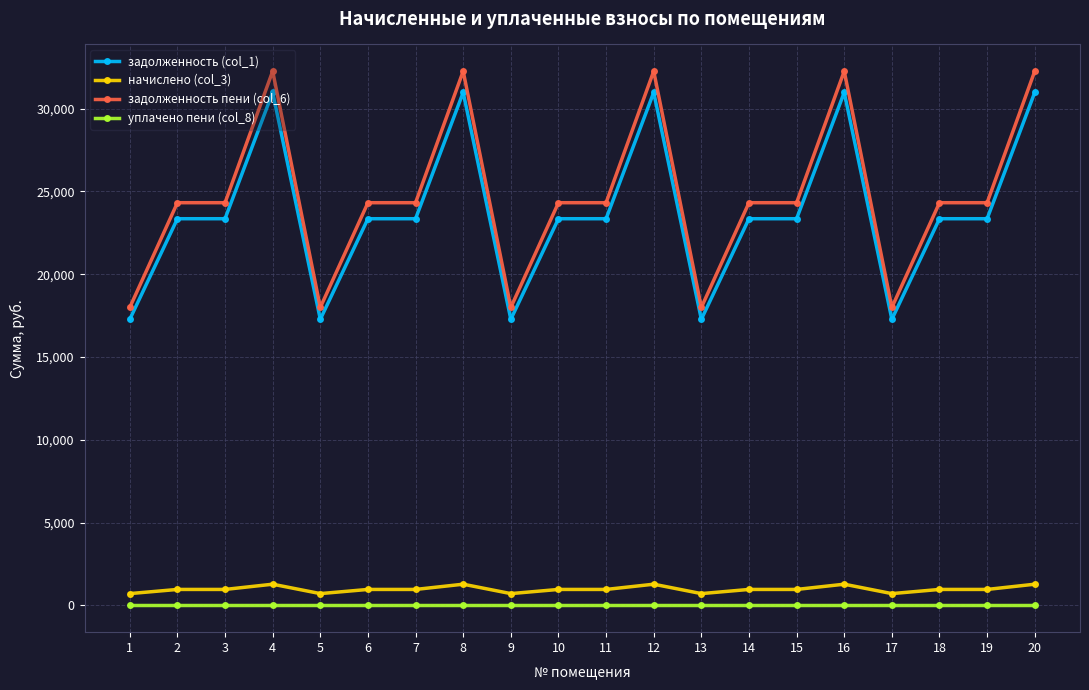

What is the maximum value for задолженность (col_1)?

30984.0